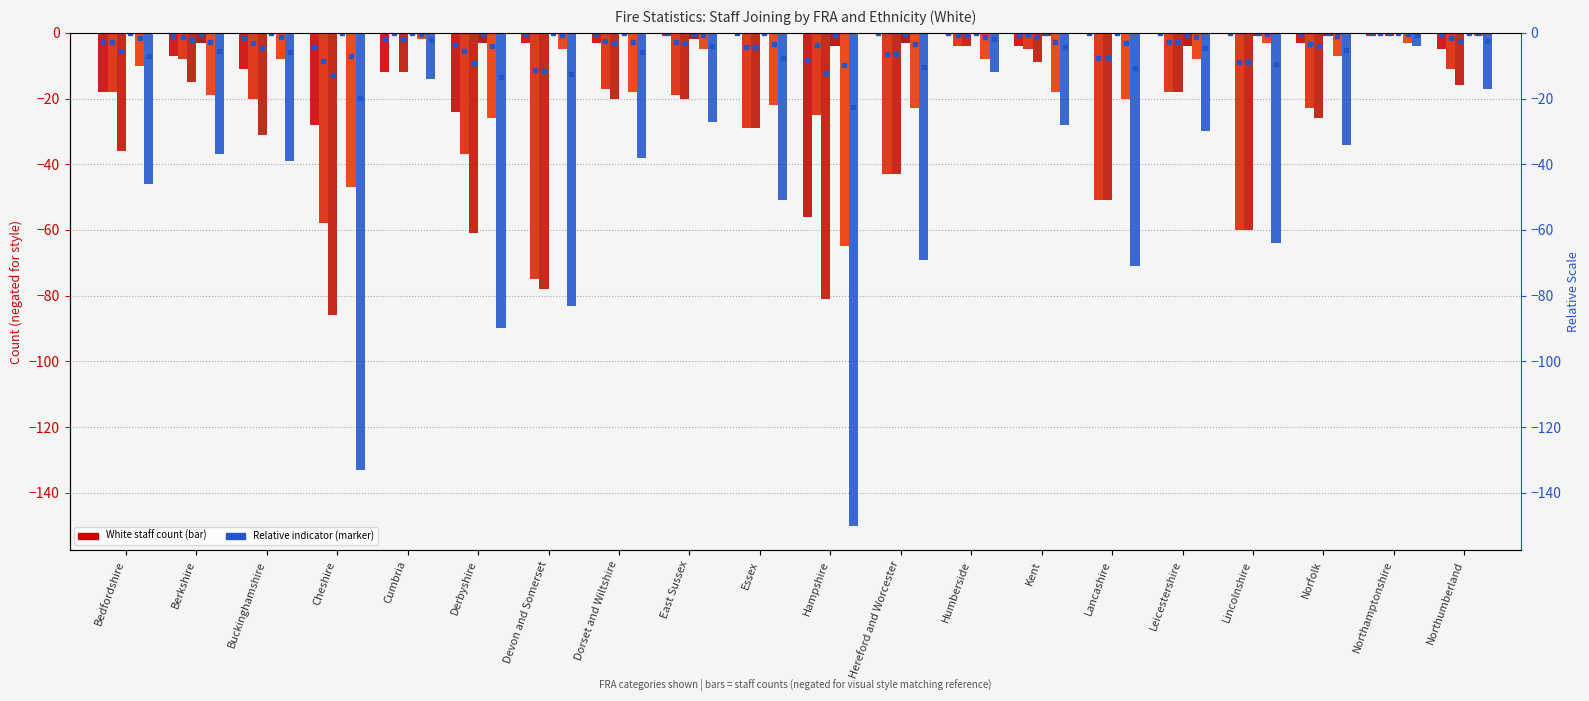

What is the sum of the White (Support) values at Humberside and Derbyshire?

-34